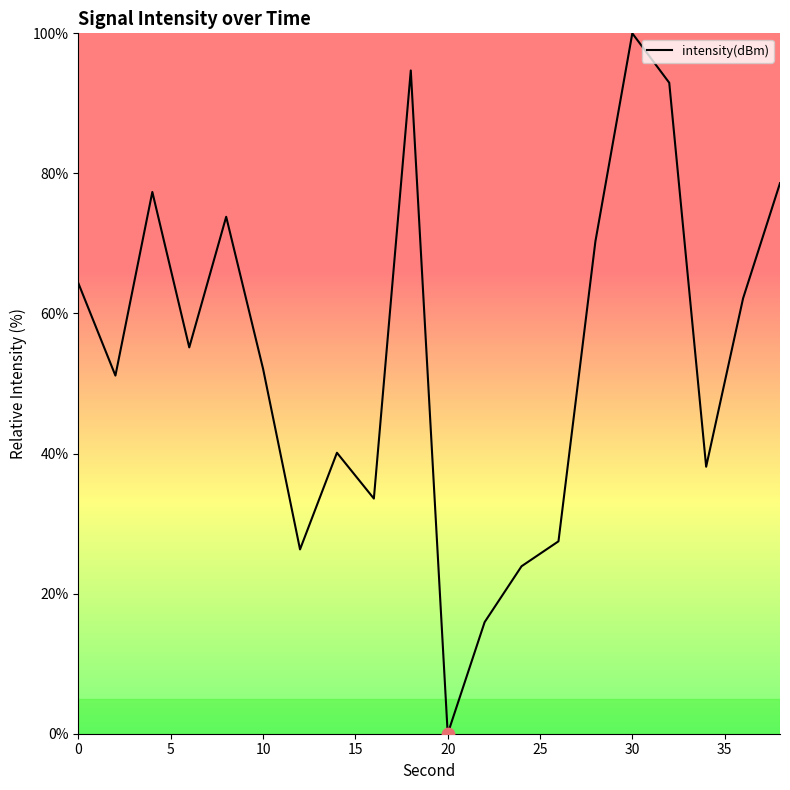

What is the difference between the maximum and minimum values?

100.0